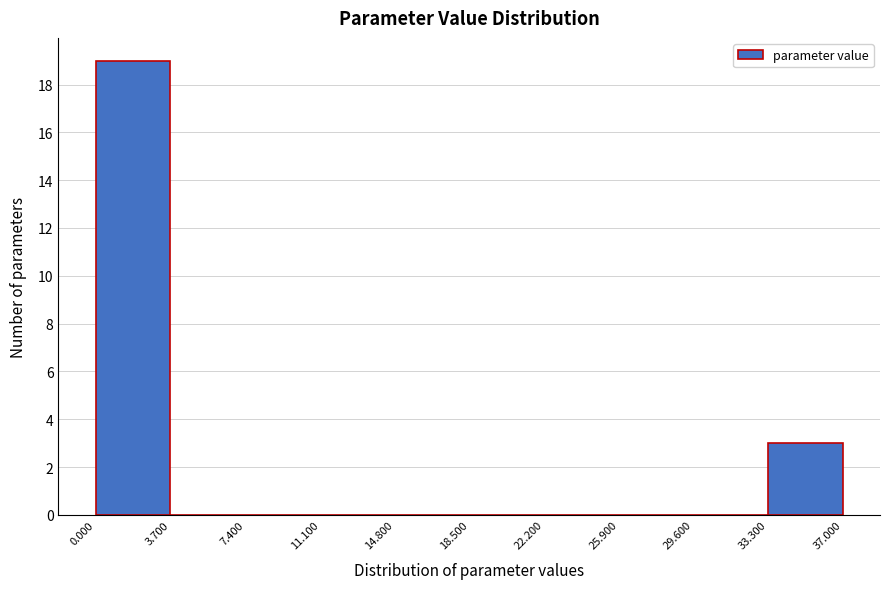

How tall is the bar that spans 33.300 to 37.000 on the x-axis? The values are not printed on the chart, so give them approximately, as read against the axis.

3